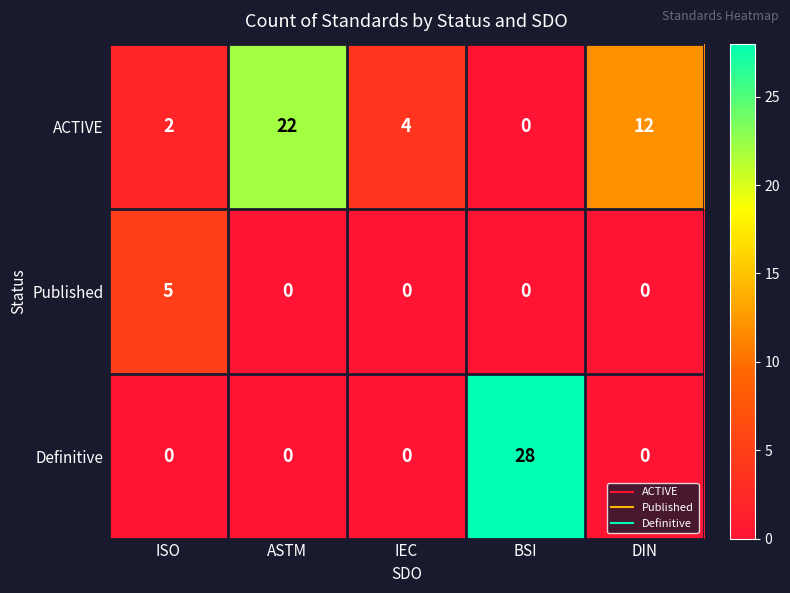

The value of ACTIVE at ASTM is 22. True or false?

True